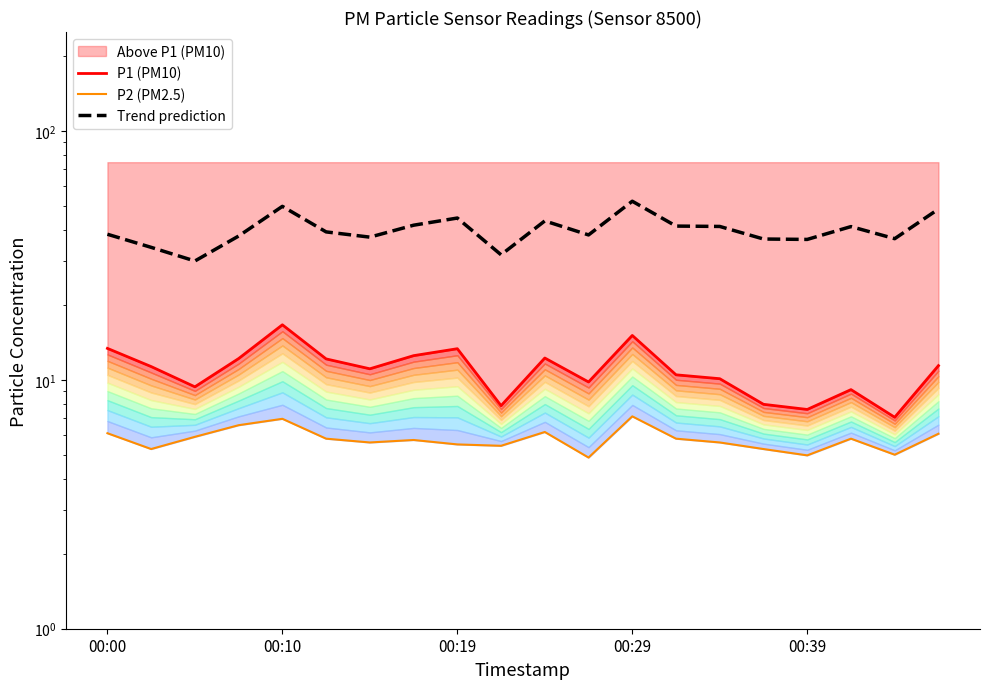

What is the difference between the highest and lowest values at 18?

31.9